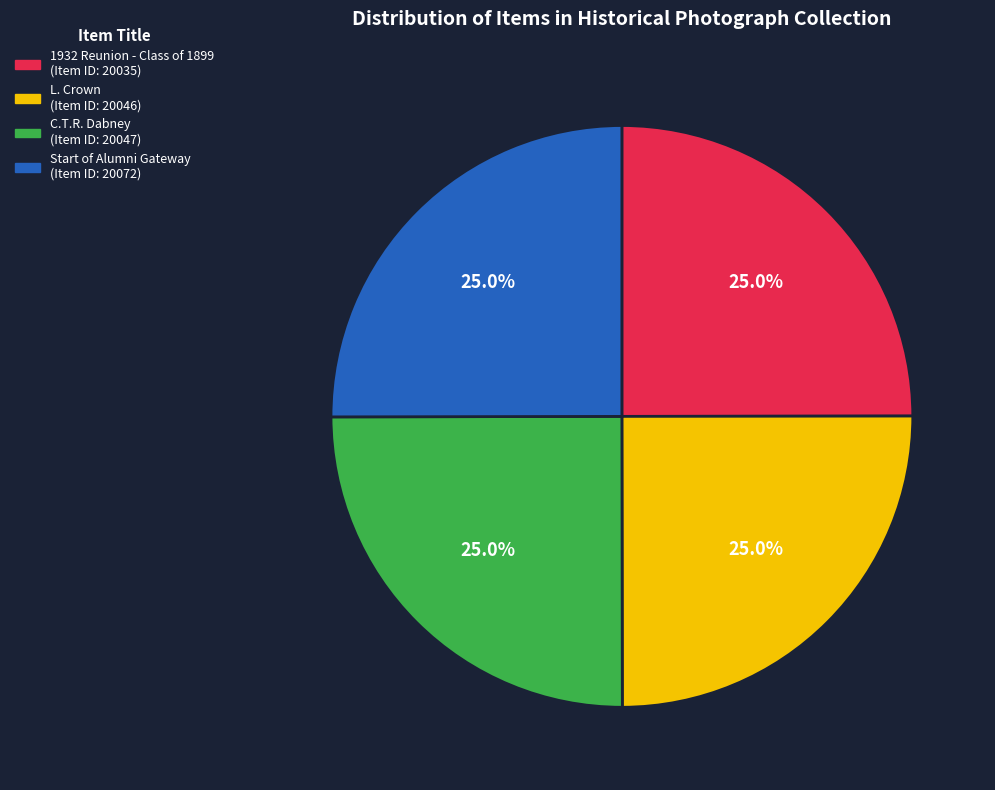

Does Start of Alumni Gateway account for over 50% of the chart?

No